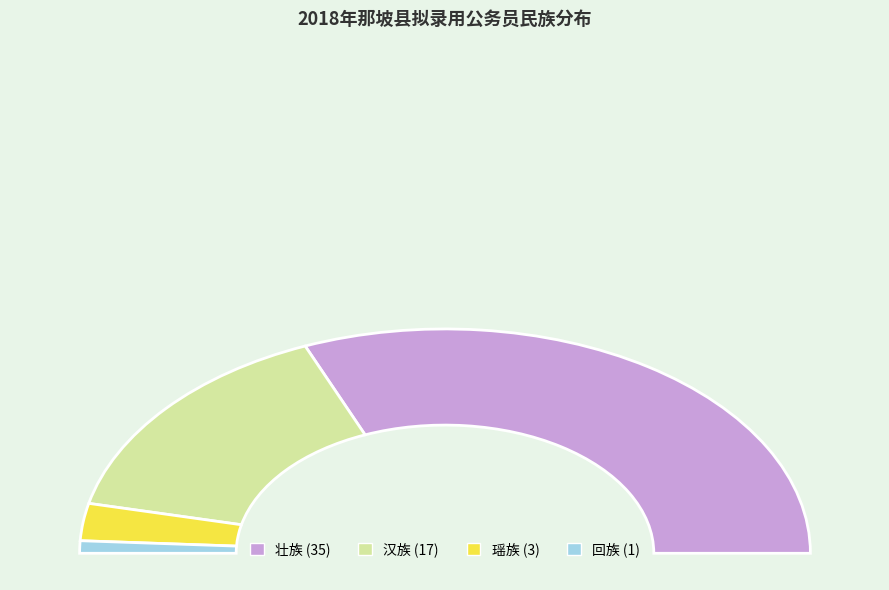

To the nearest percent, what portion does 壮族 represent?

62%